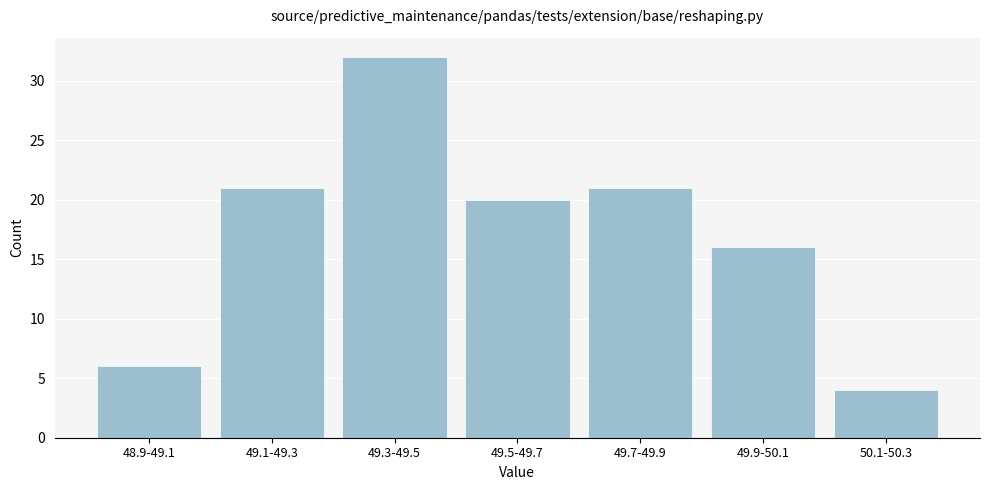

Reading left to right, what are all the values shown in this chart?

48.9-49.1=6	49.1-49.3=21	49.3-49.5=32	49.5-49.7=20	49.7-49.9=21	49.9-50.1=16	50.1-50.3=4